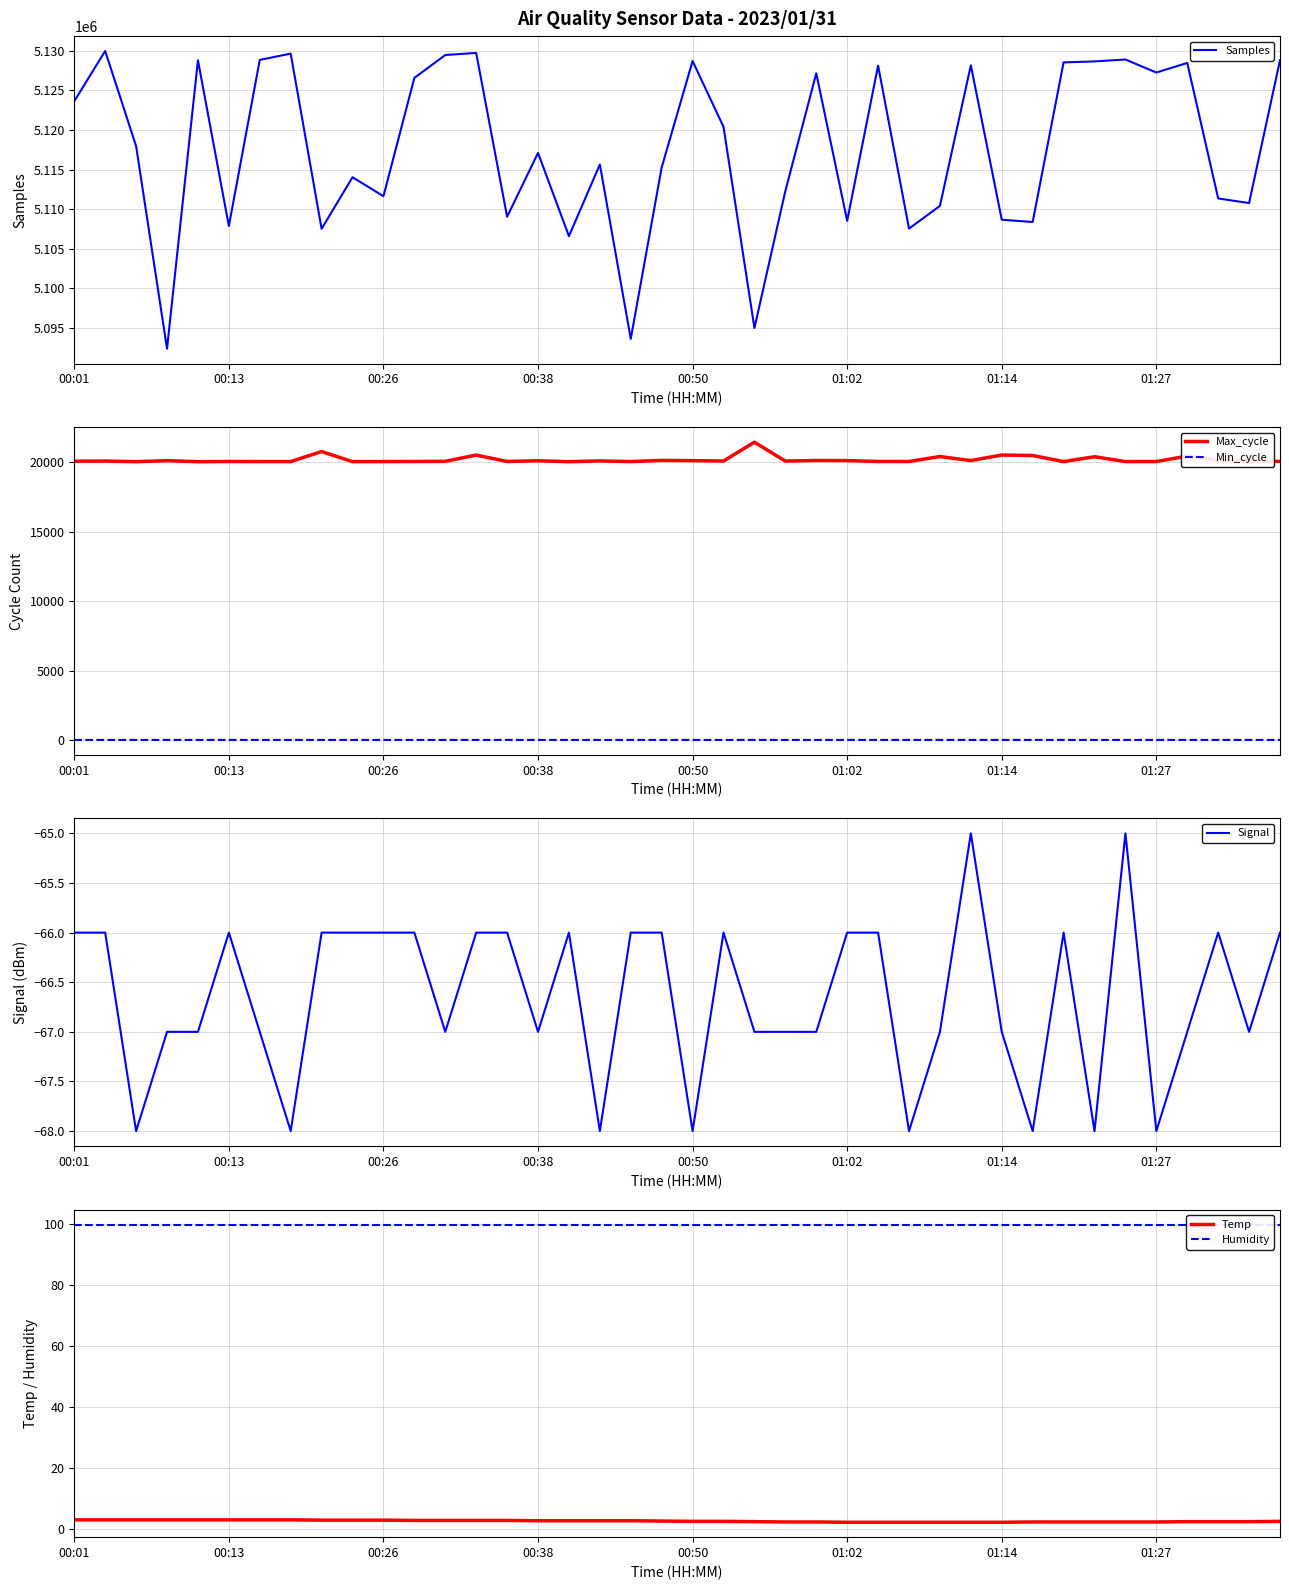

True or false: Max_cycle and Humidity intersect in this chart.

False